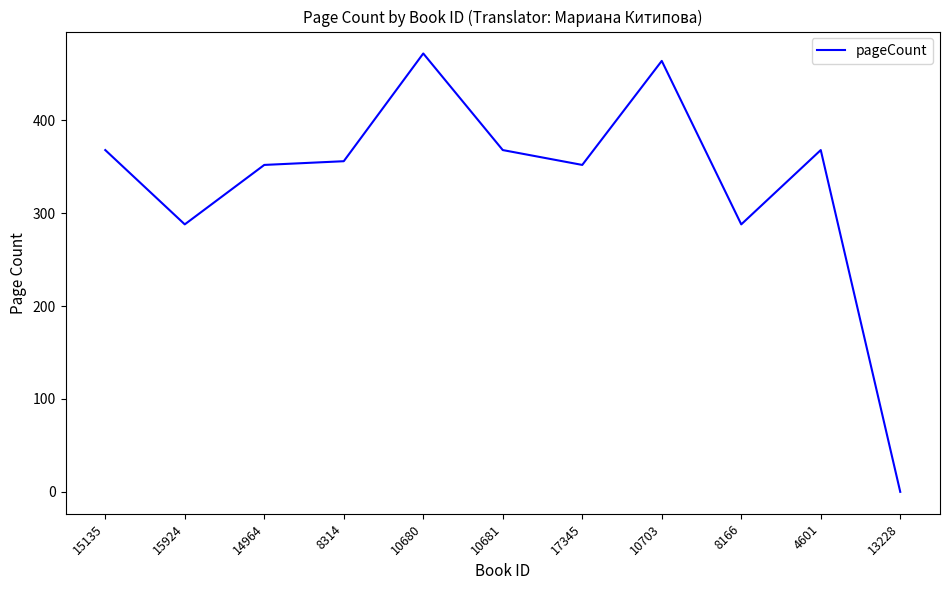

What value does the data have at 10703?

464